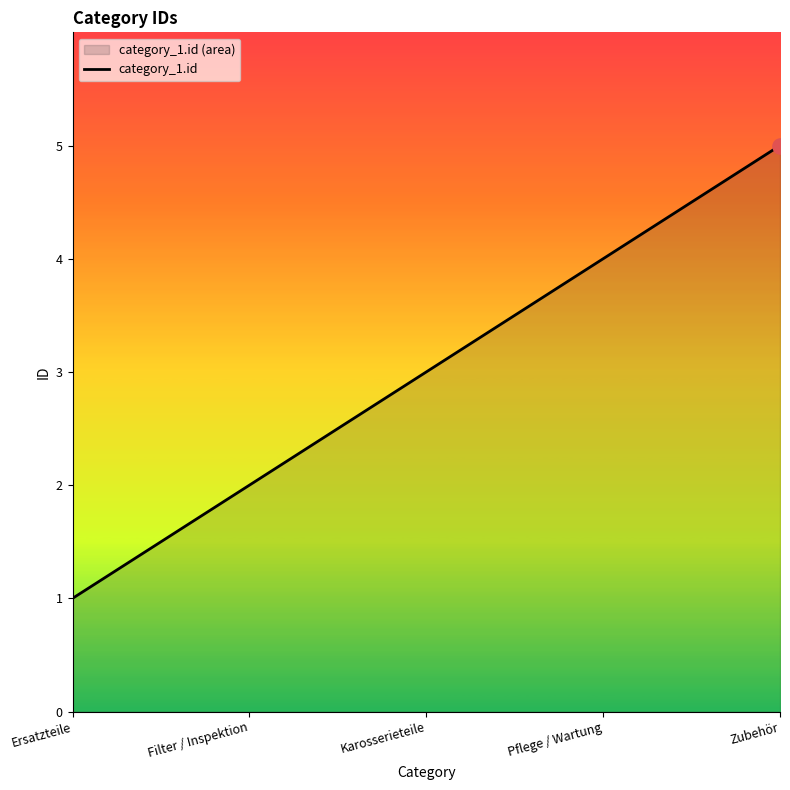

Which has a higher value, Pflege / Wartung or Ersatzteile?

Pflege / Wartung